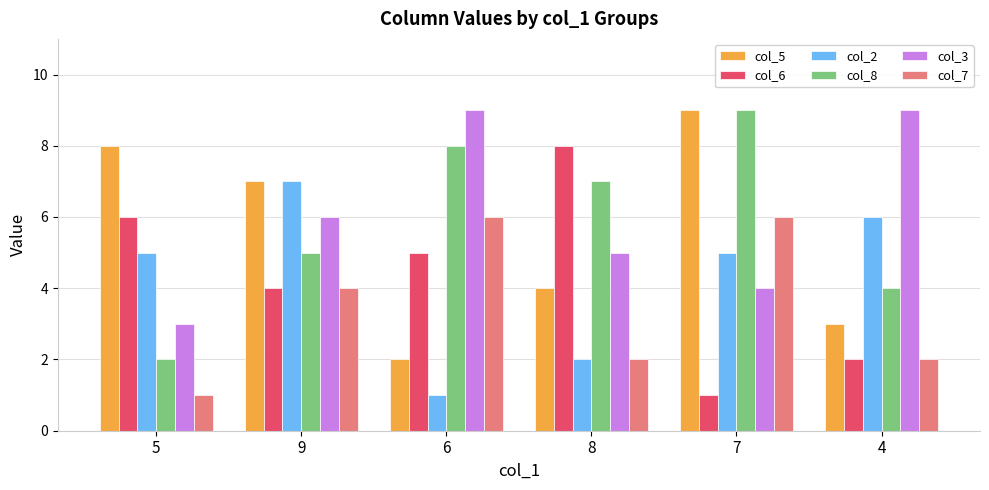

List the labels in order of col_8 value, smallest first.

5, 4, 9, 8, 6, 7